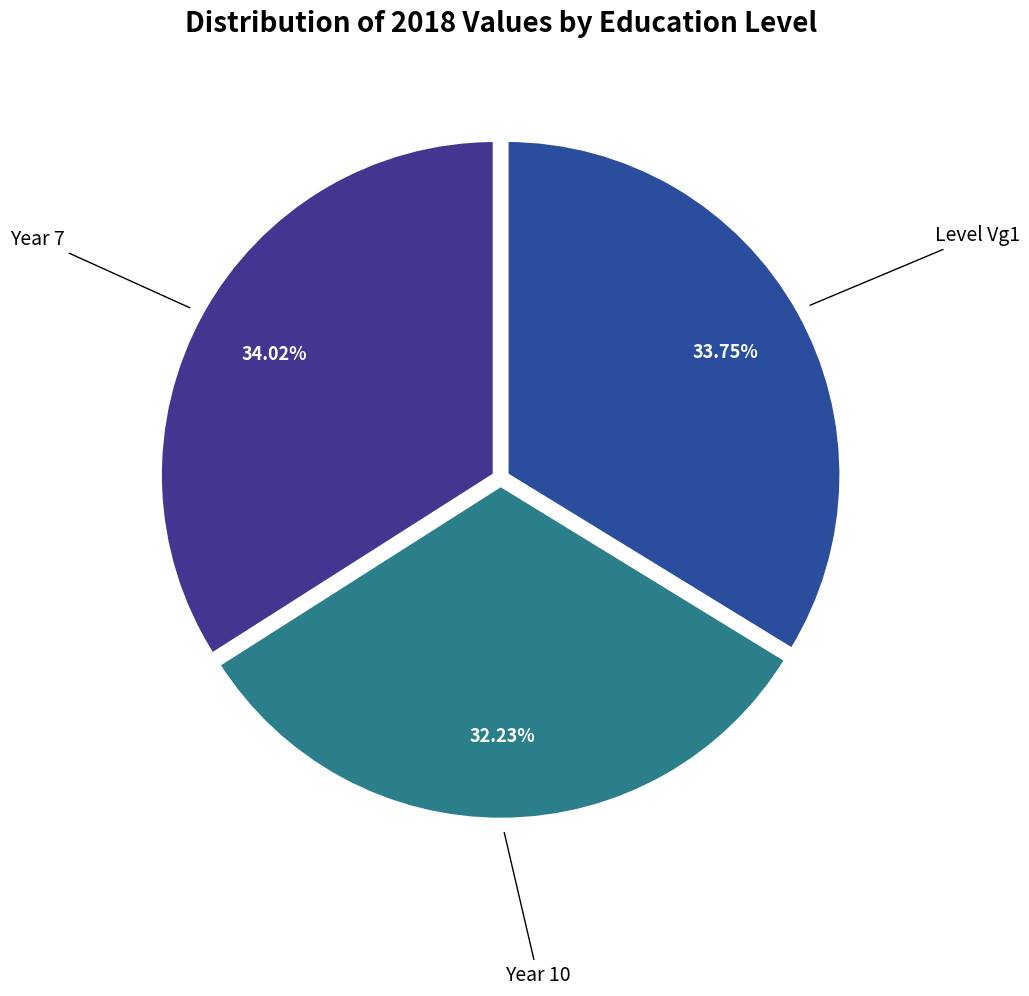

Count the number of slices in the pie.

3